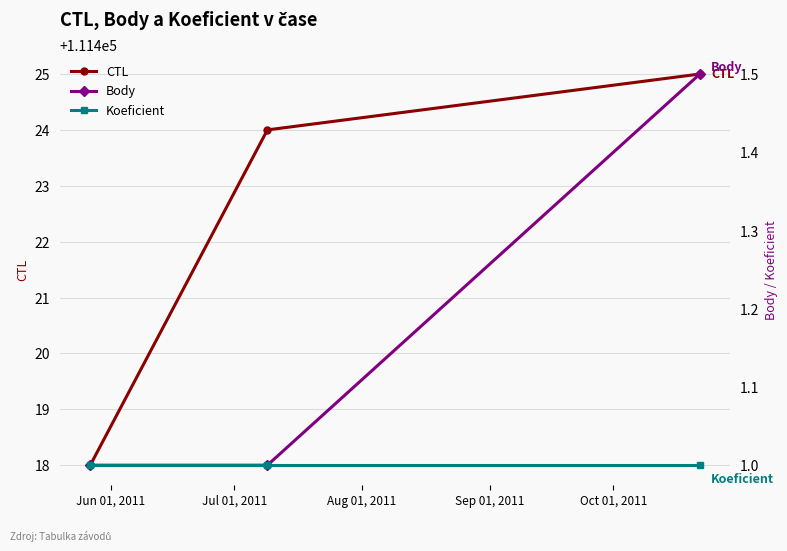

Reading right to left, list all the values displayed in this chart.

CTL: 111425.0	111424.0	111418.0
Body: 1.5	1.0	1.0
Koeficient: 1.0	1.0	1.0